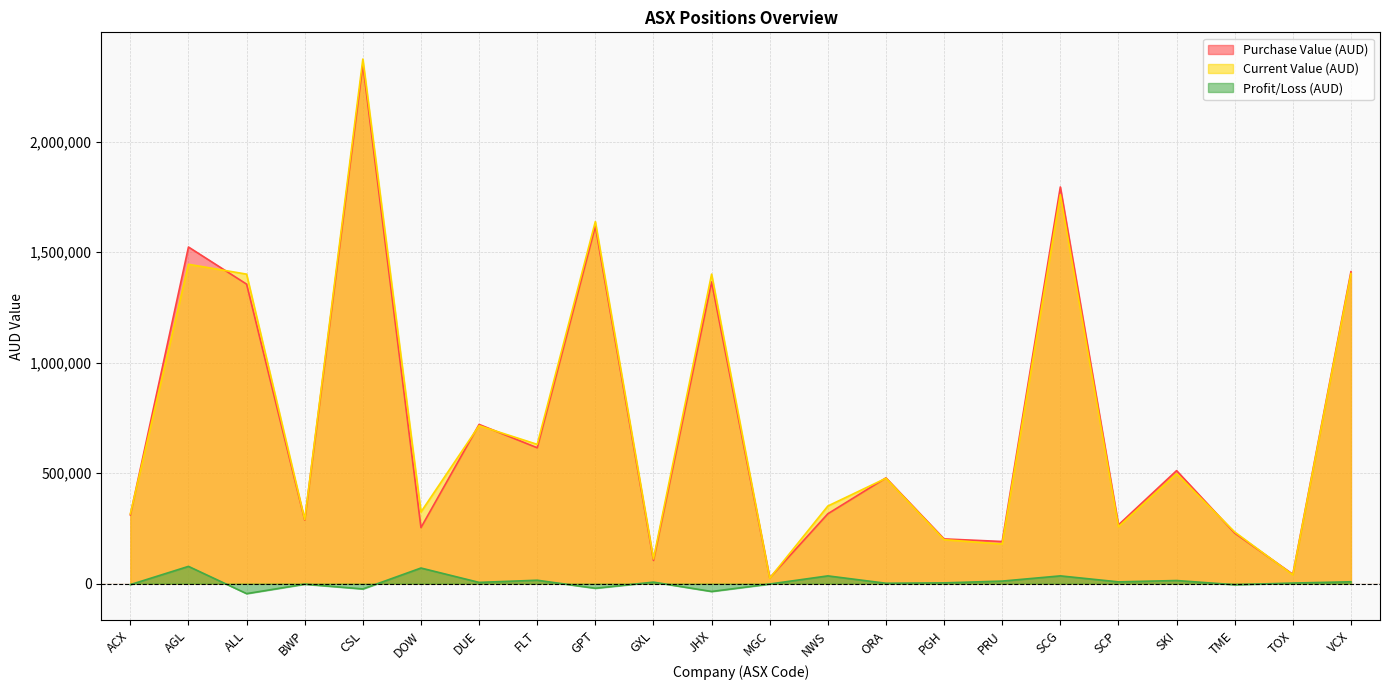

At which category is the sum across all series the highest?

CSL